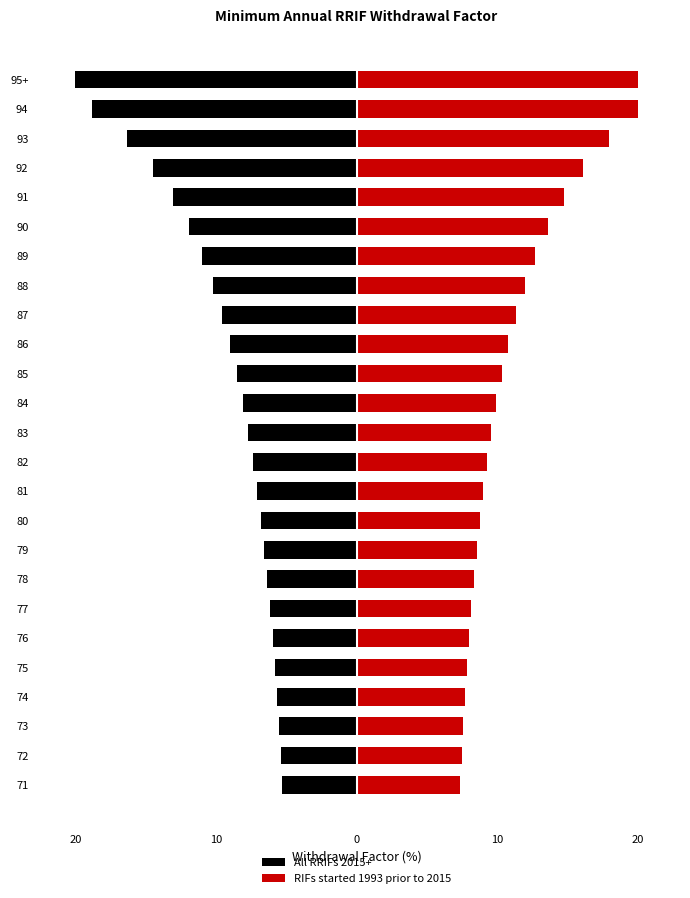

What is the value of the All RRIFs 2015+ bar at the 24th from the left?

-18.8